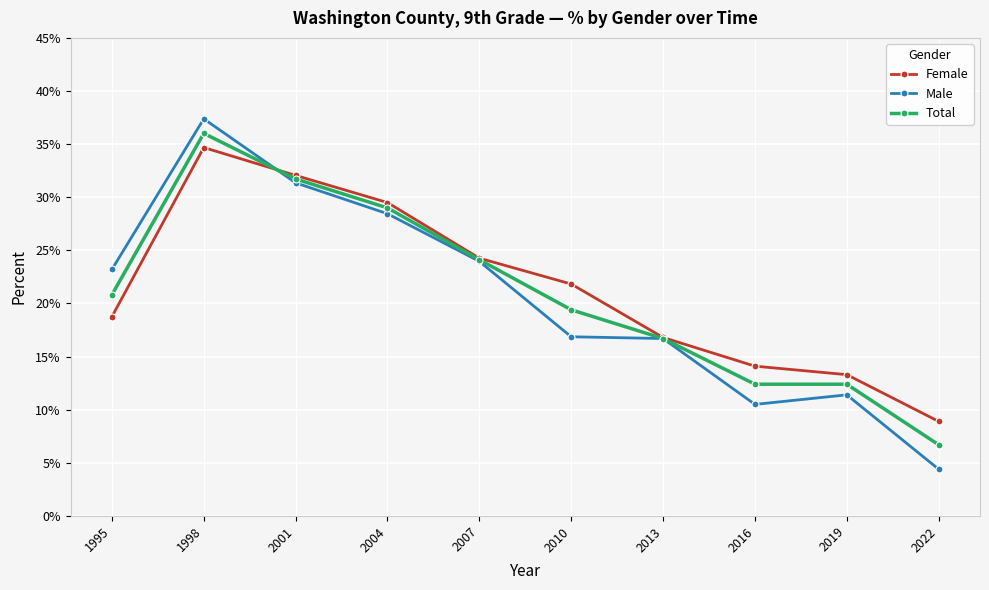

Where is Total nearest to the value 0?

2022